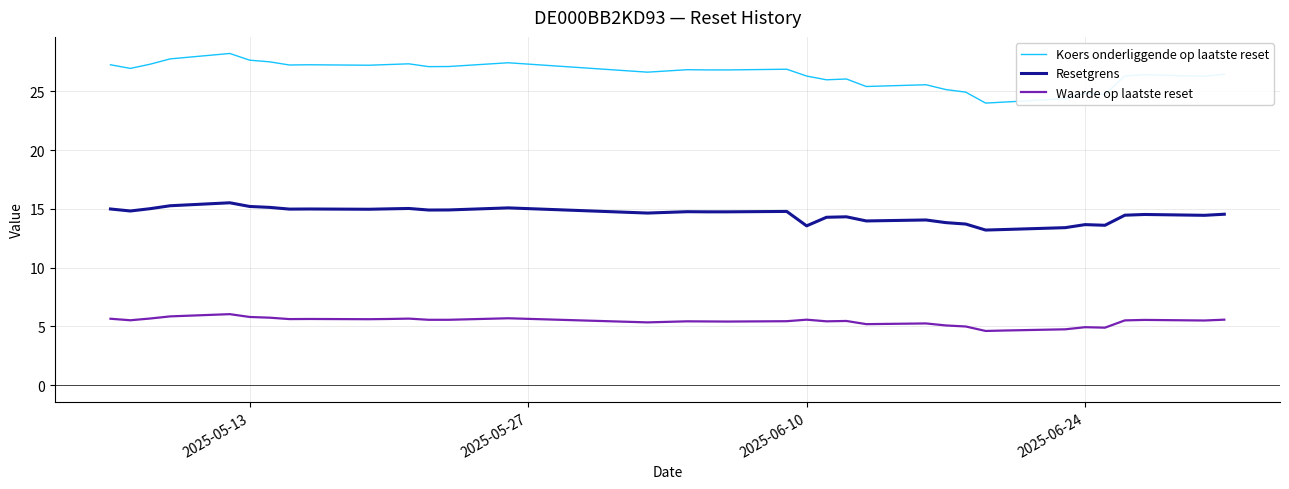

What is the difference between the maximum and minimum values in the Waarde op laatste reset series?

1.4